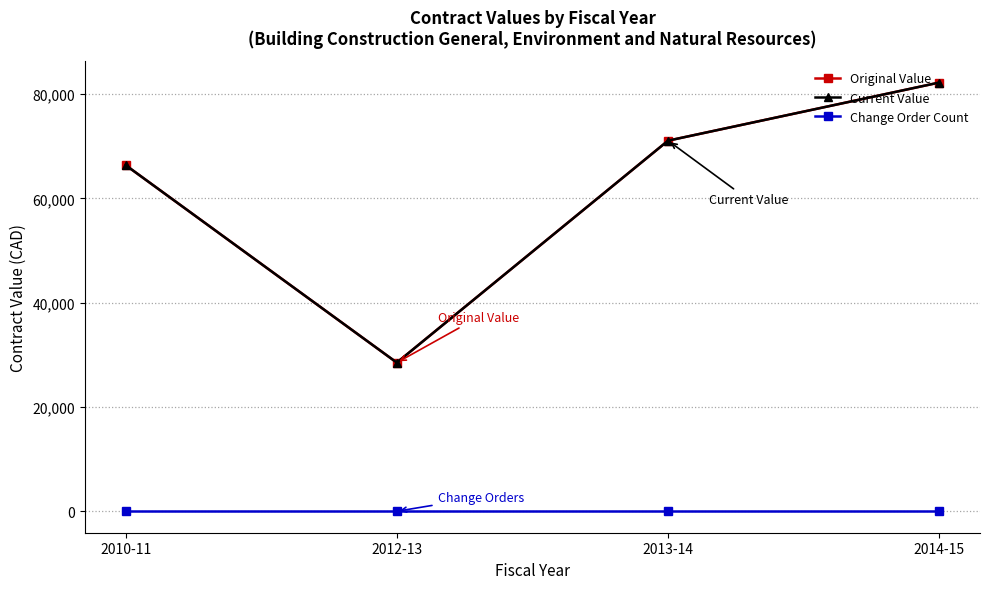

What is the difference between the second highest and second lowest values in the Original Value series?

4688.5